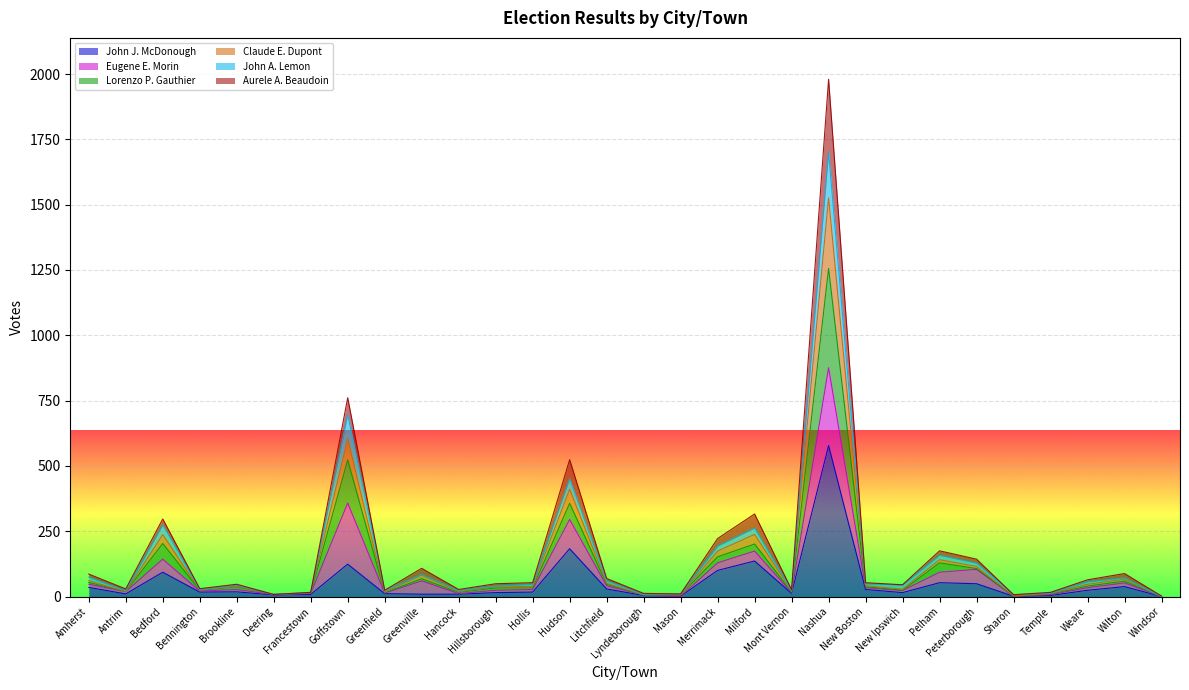

What is the approximate value of John J. McDonough at New Ipswich?

15